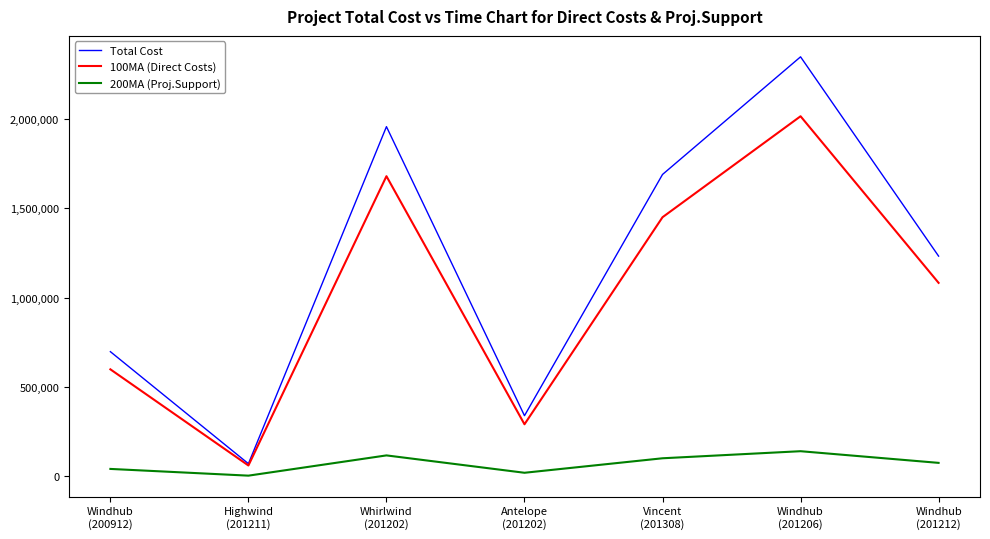

Which series has the widest spread of values?

Total Cost